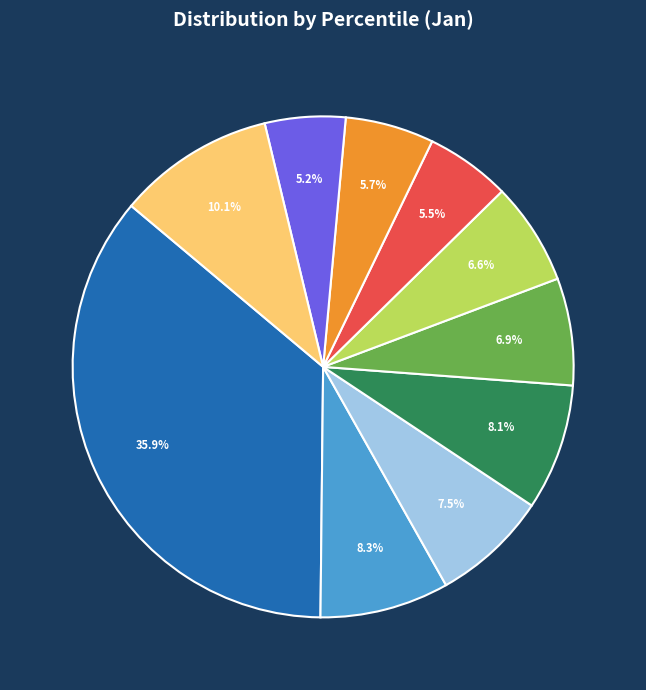

To the nearest percent, what is the average slice percentage?

10%